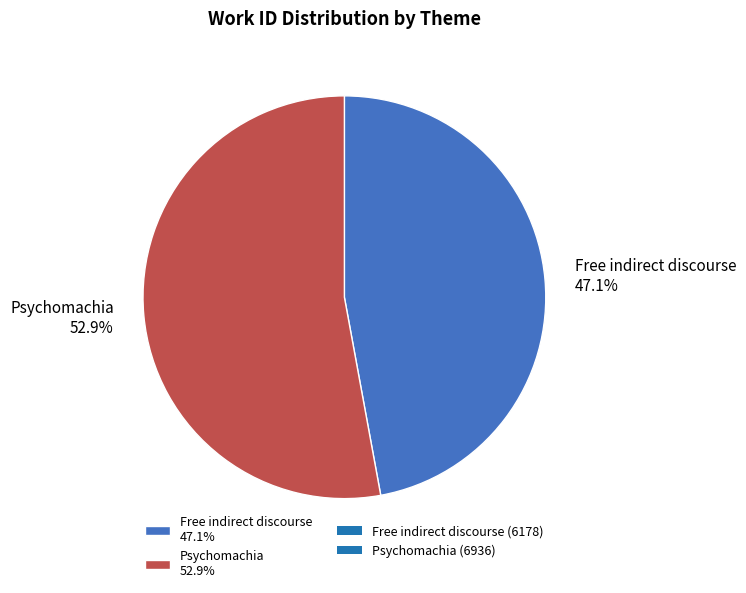

The Psychomachia slice represents 40% of the pie. True or false?

False